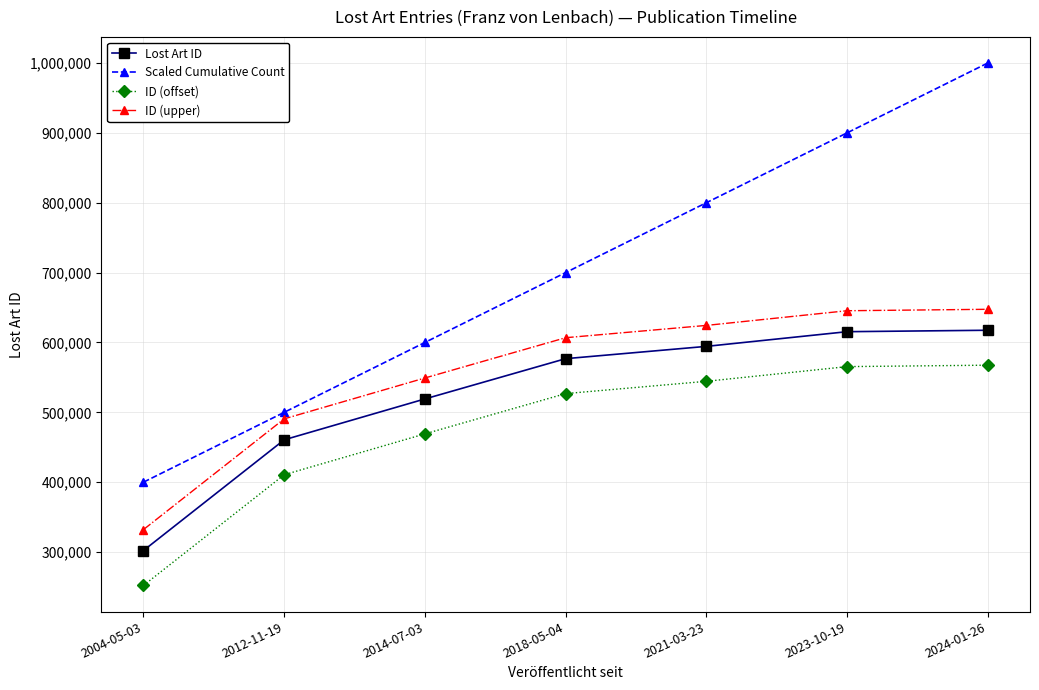

True or false: Lost Art ID has more than 2 points higher than both neighbors.

False